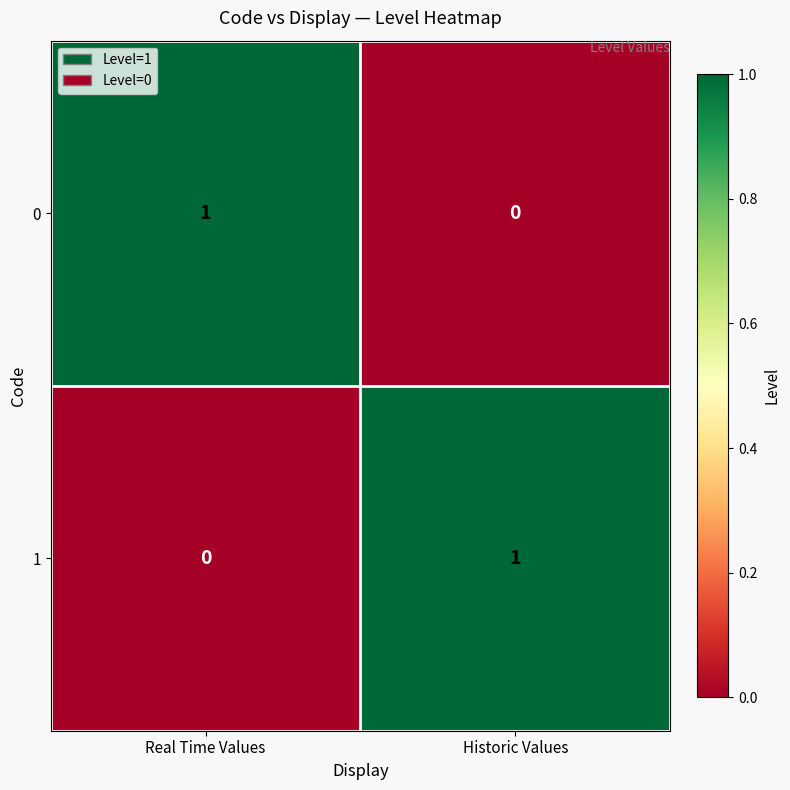

At which label is 0 closest to 0?

Historic Values